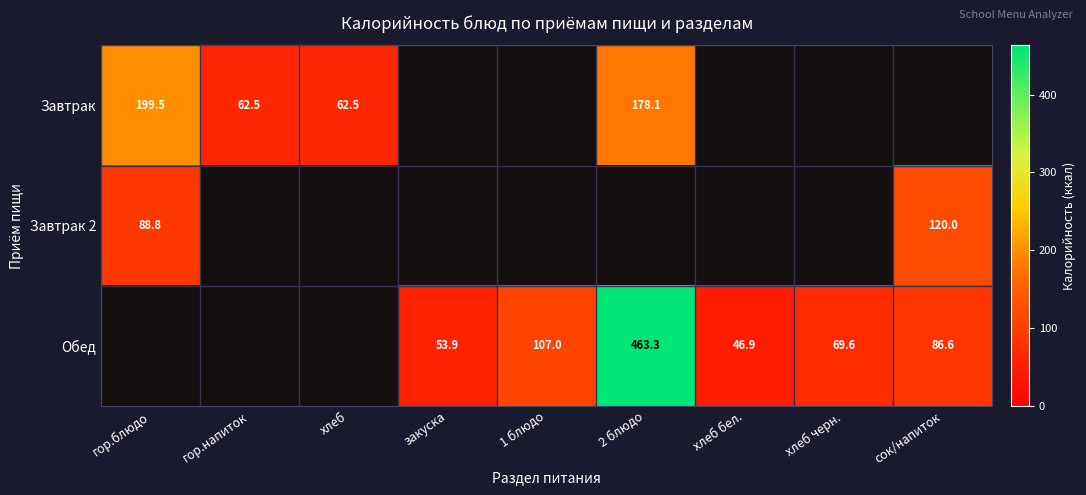

The Обед series shows 69.6 at хлеб черн.. True or false?

True